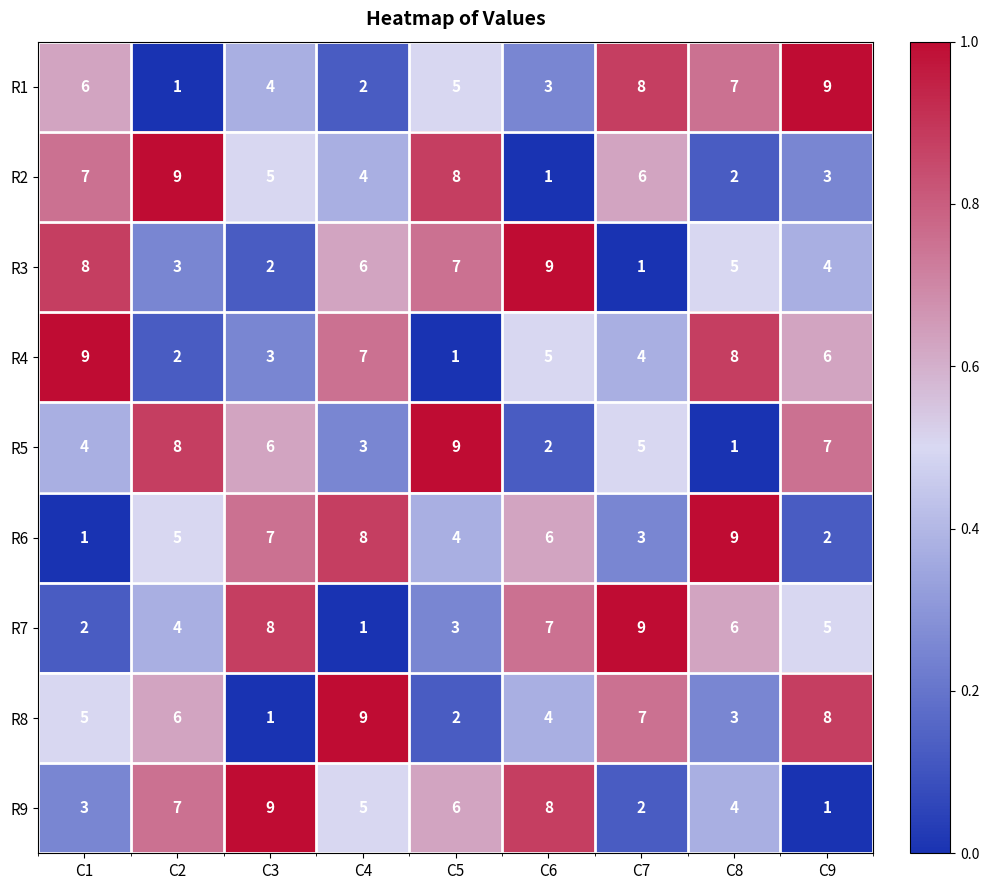

Count the R8 values in the range 3 to 7.

5